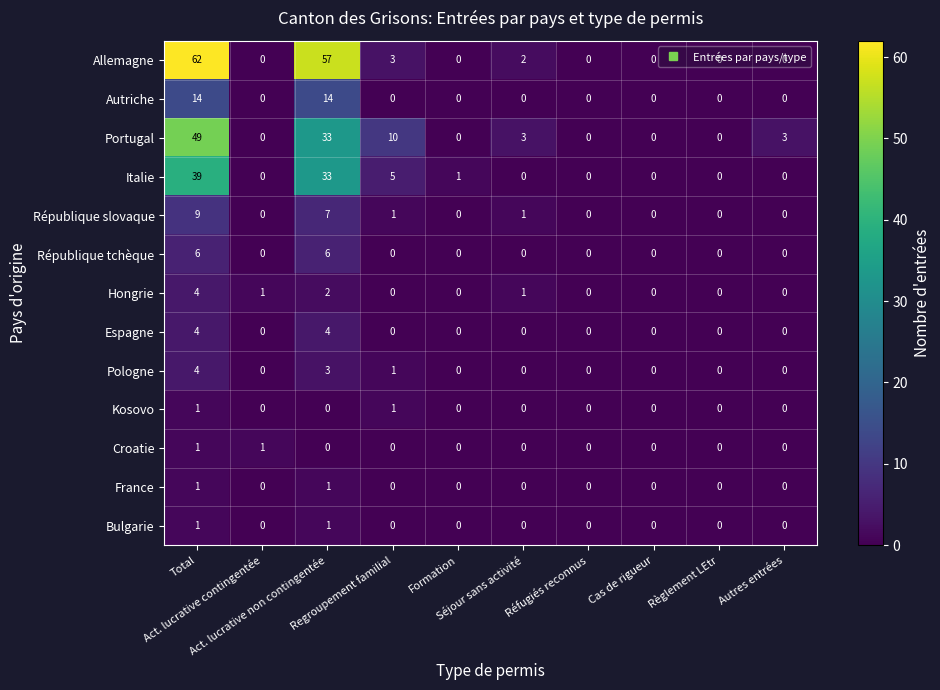

What is the greatest value displayed?

62